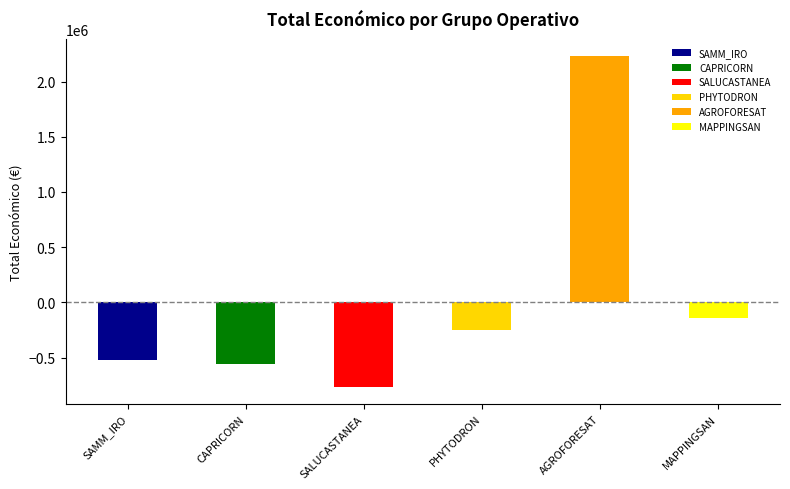

Reading left to right, what are all the values shown in this chart?

SAMM_IRO=-519342.7	CAPRICORN=-558152.7	SALUCASTANEA=-768856.7	PHYTODRON=-248932.7	AGROFORESAT=2234716.3	MAPPINGSAN=-139431.7